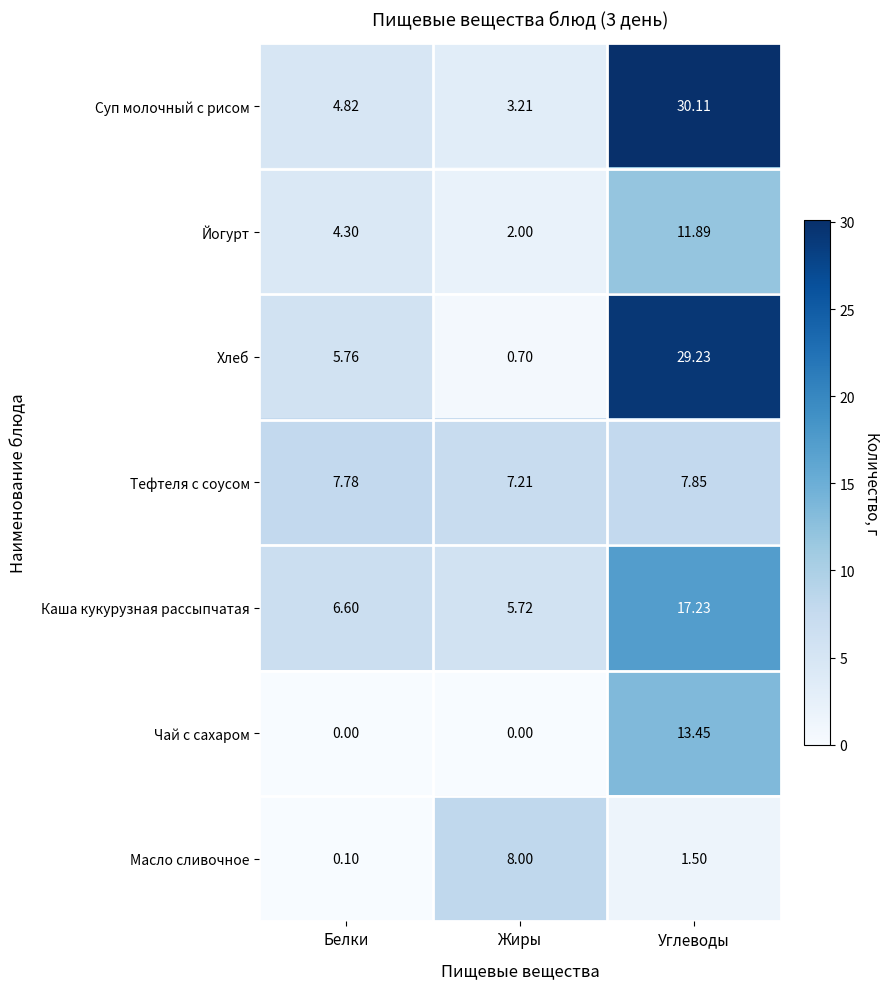

At which category is the sum across all series the highest?

Углеводы